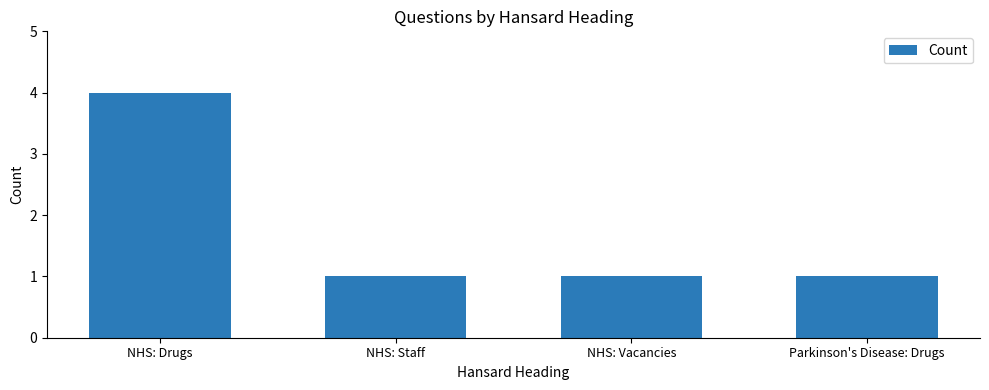

What is the change in value from NHS: Drugs to NHS: Vacancies?

-3